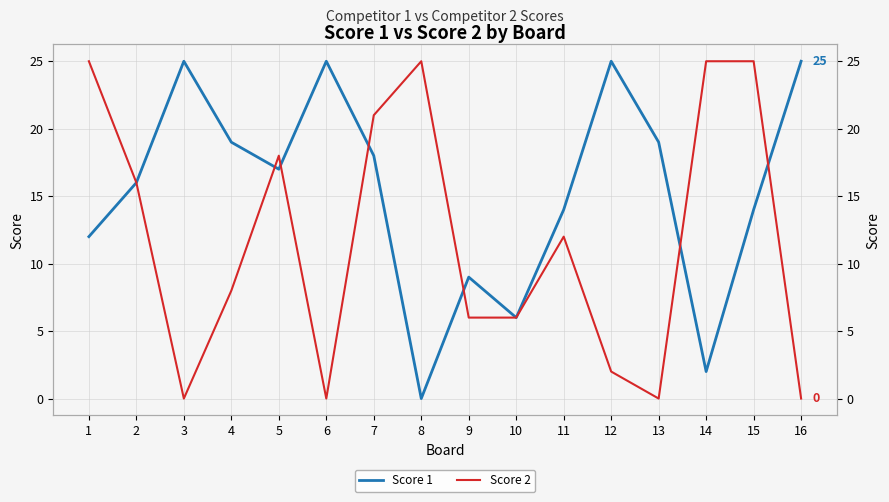

Rank the series at 13 from highest to lowest value.

Score 1, Score 2